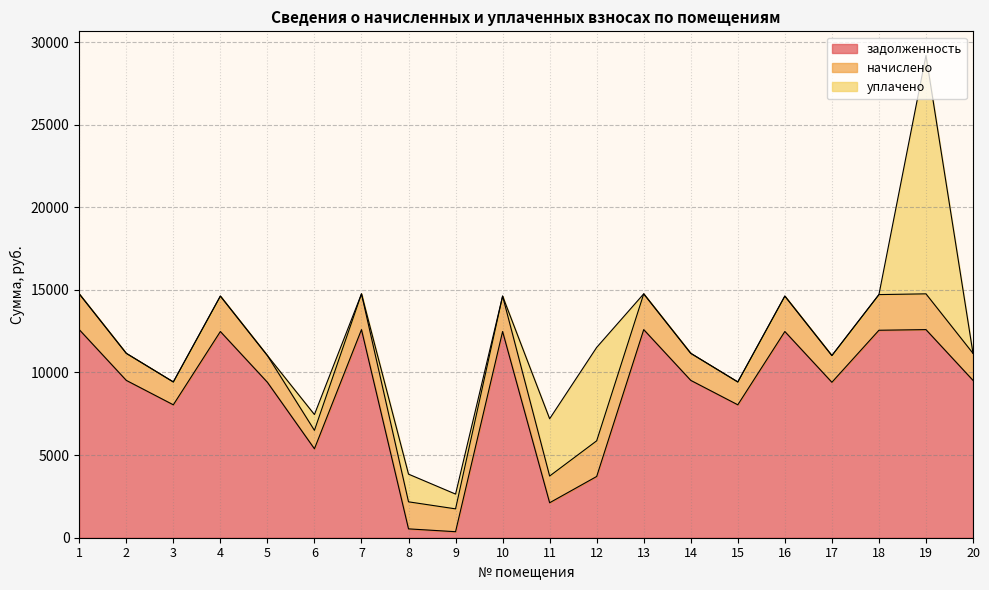

True or false: начислено has more than 0 interior local peaks.

True